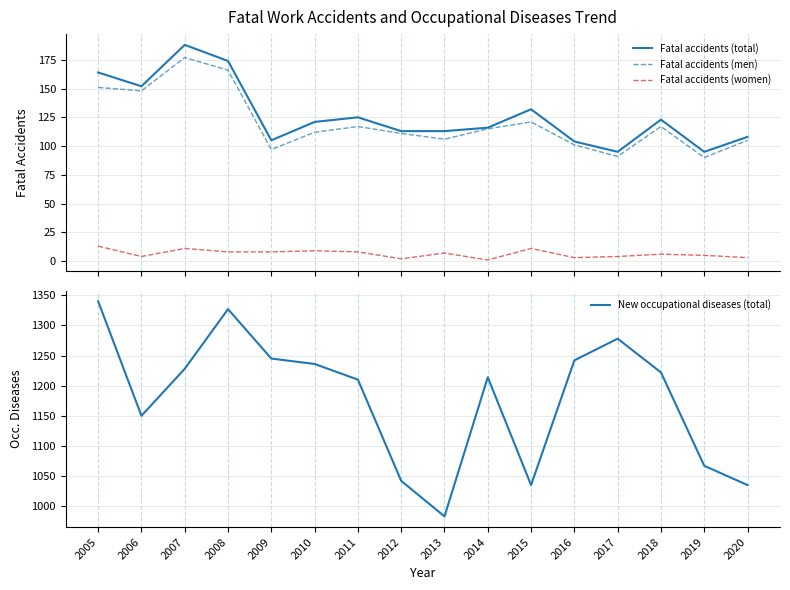

Is this an area chart (filled region under the line)?

No